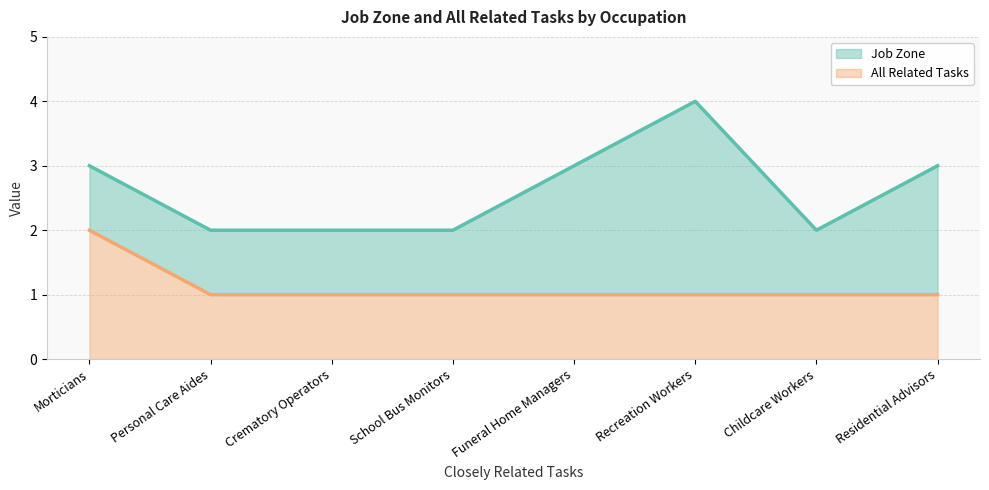

True or false: All Related Tasks and Job Zone intersect in this chart.

False